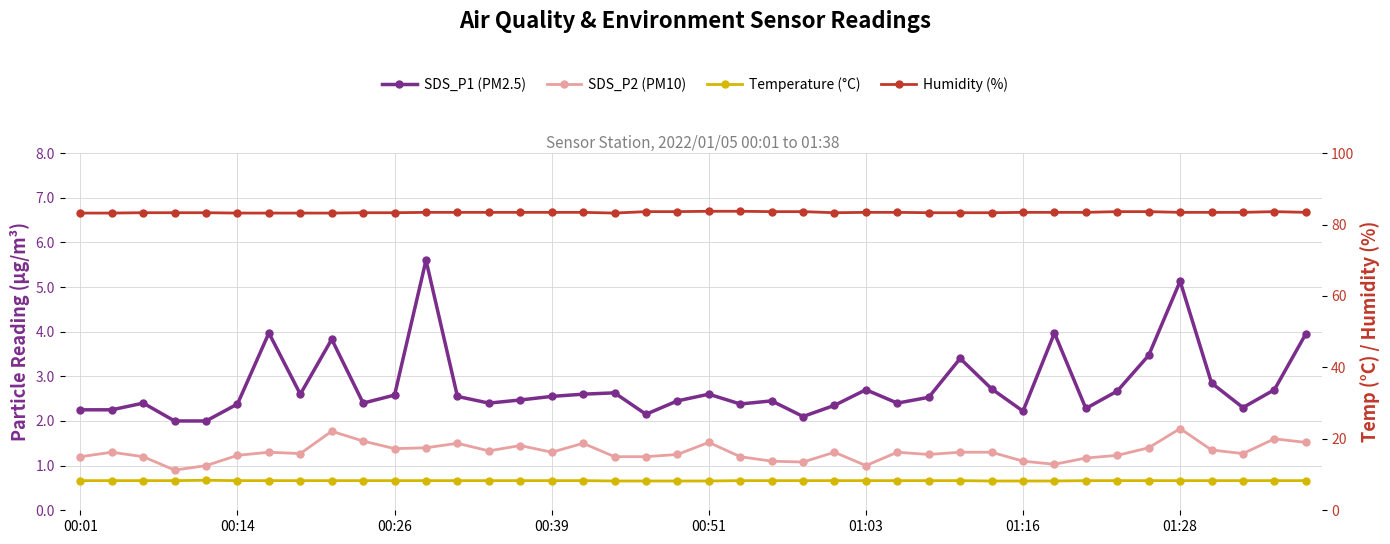

List the series in order of their peak value, lowest first.

SDS_P2, SDS_P1, Temp, Humidity